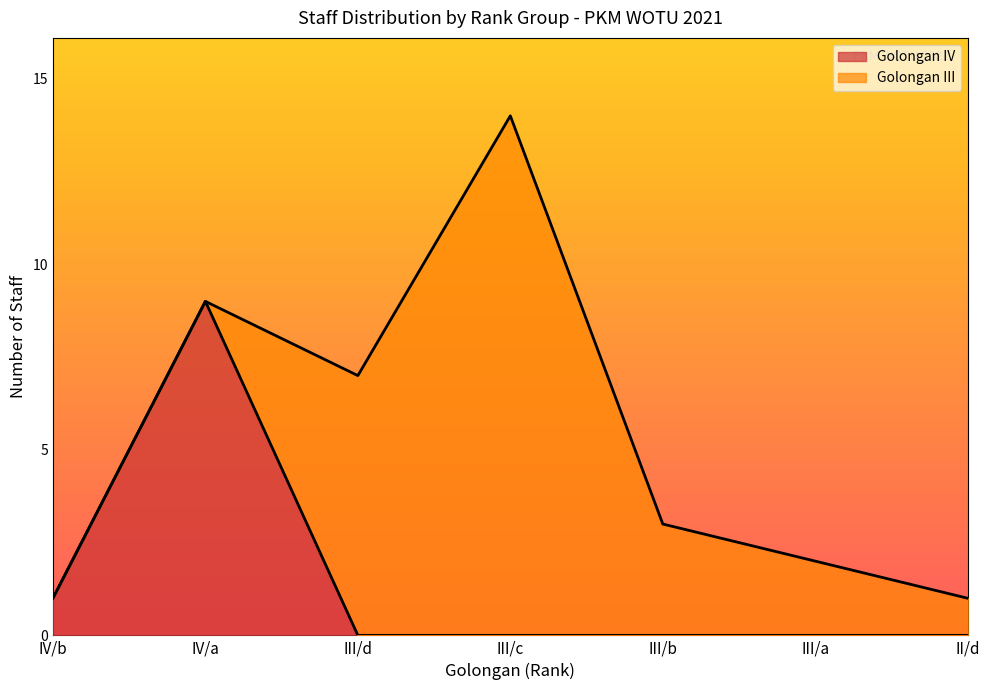

Does the chart display data point markers on the line(s)?

No